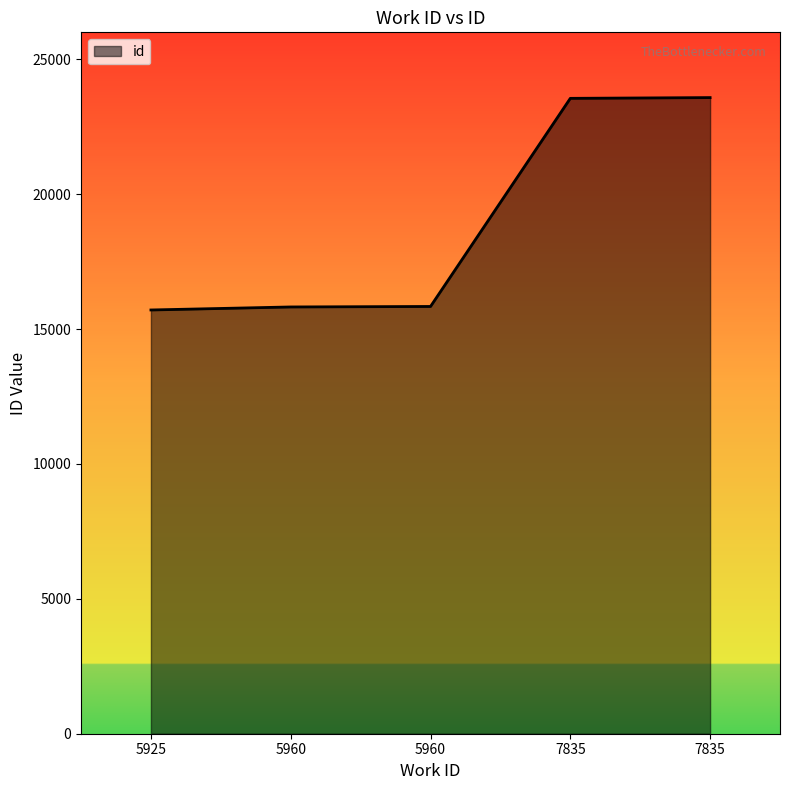

Does the chart display data point markers on the line(s)?

No